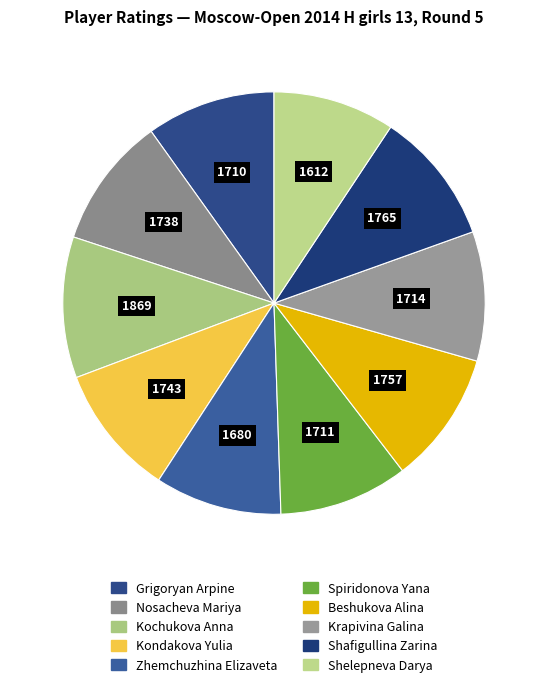

Which category has the biggest portion of the pie?

1869